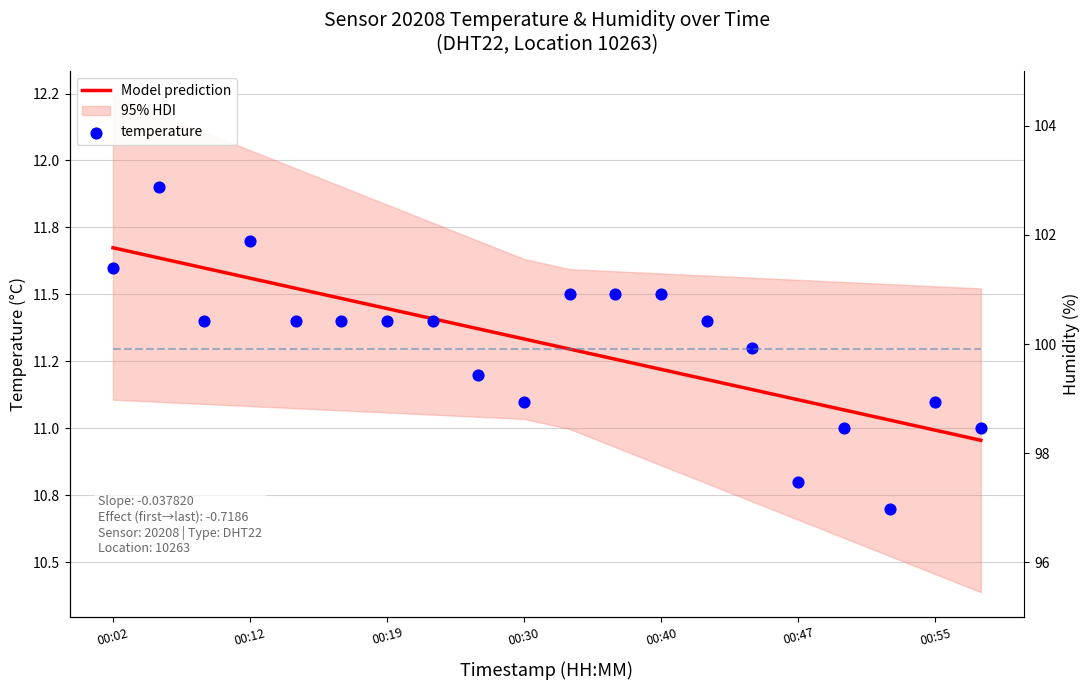

At how many categories does at least one series exceed 44?

20